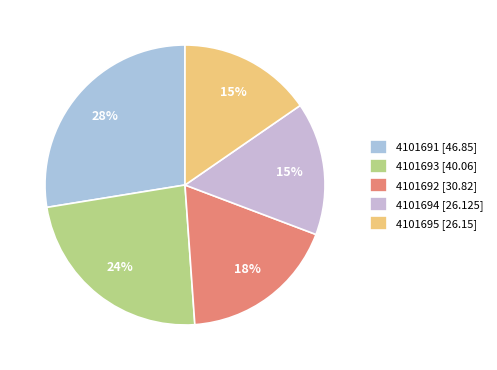

What is the change in value from 4101691 to 4101695?

-20.7